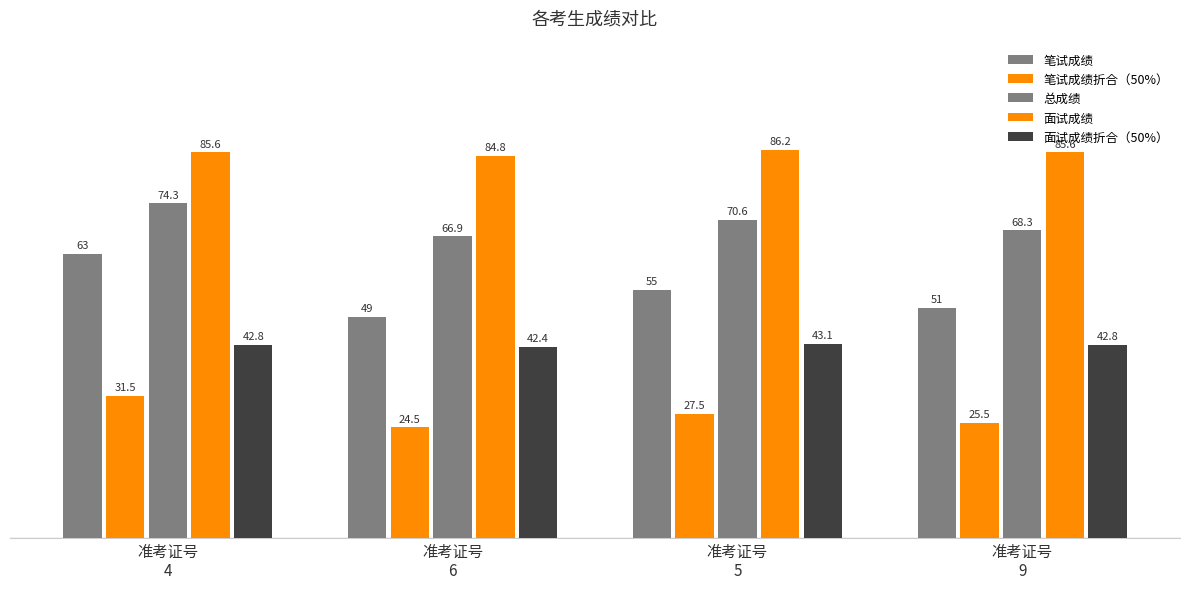

How many values in the 面试成绩 series exceed 85?

3